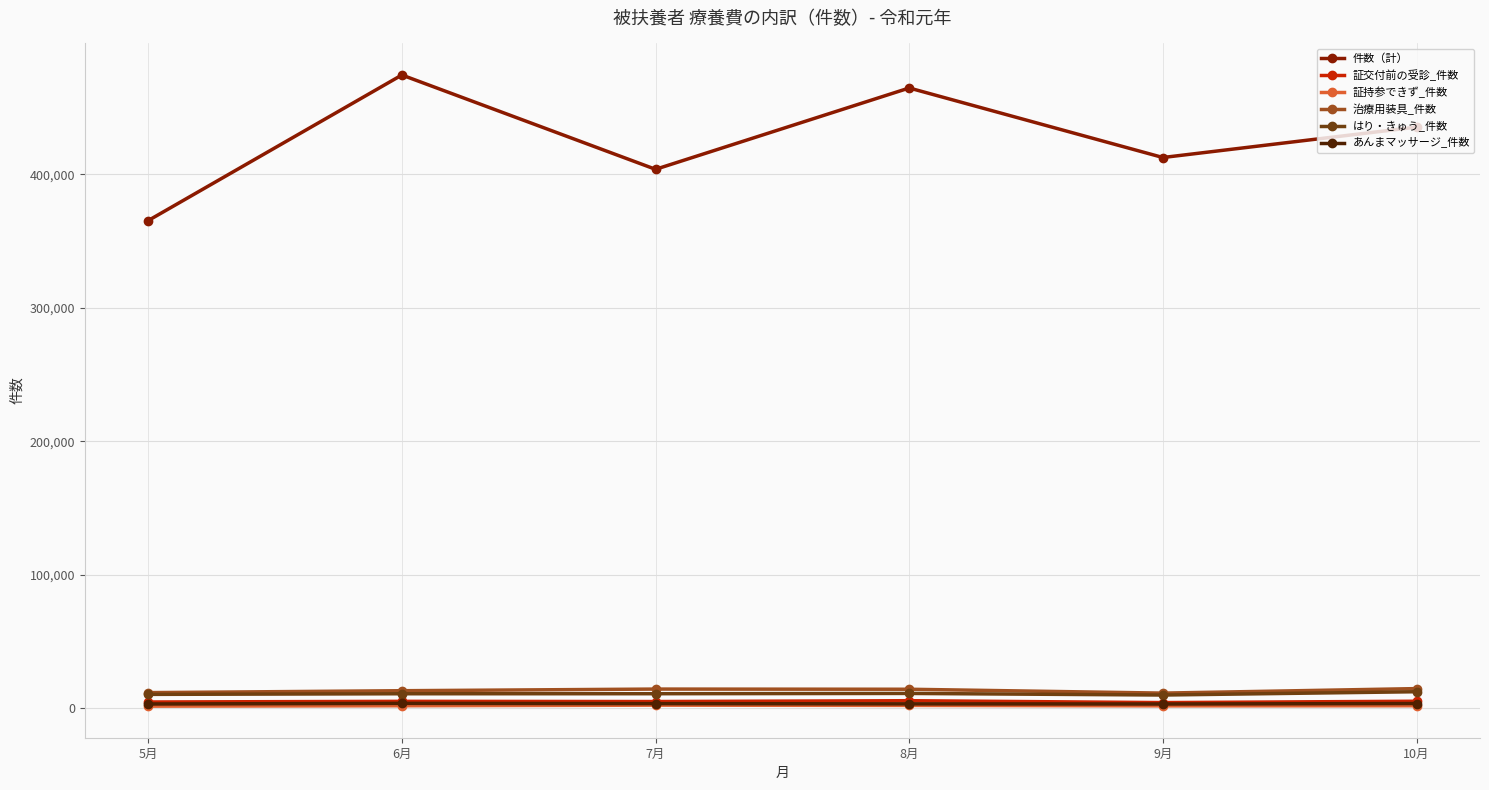

Which series has the largest total across all categories?

件数（計）